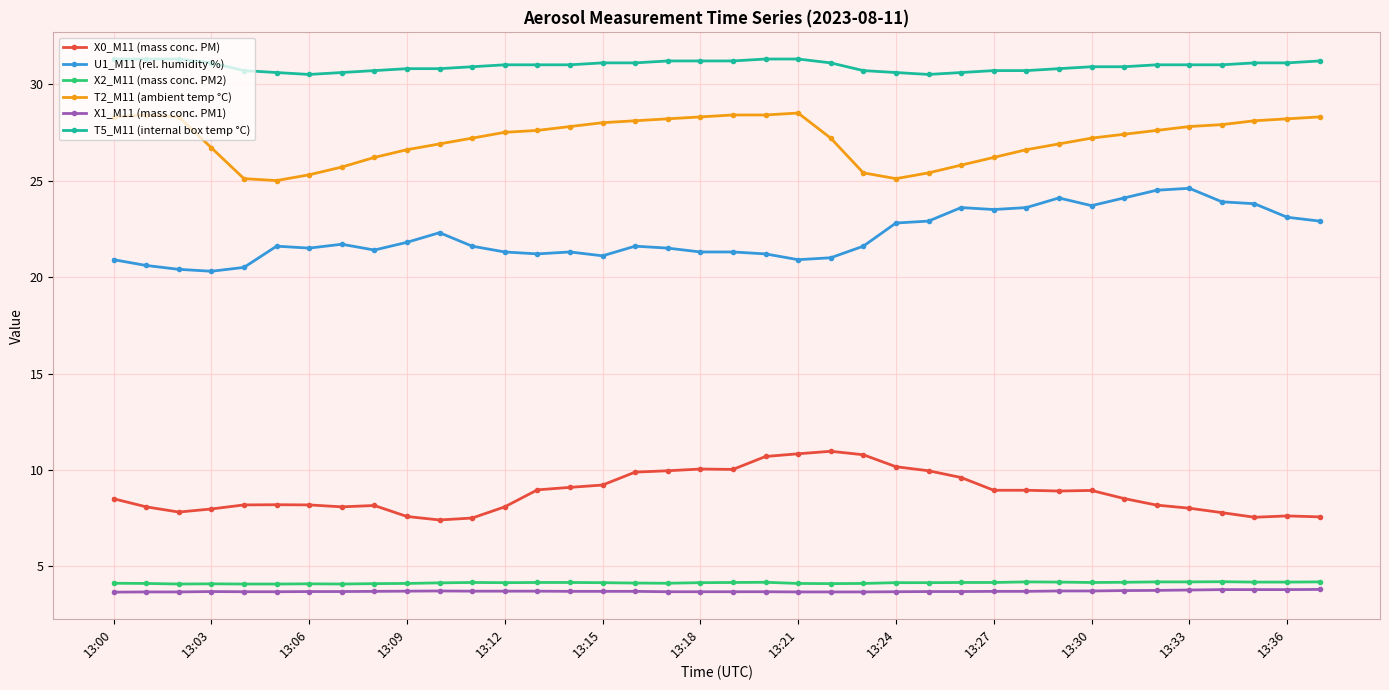

What is the minimum value for T2_M11 (ambient temp °C)?

25.0